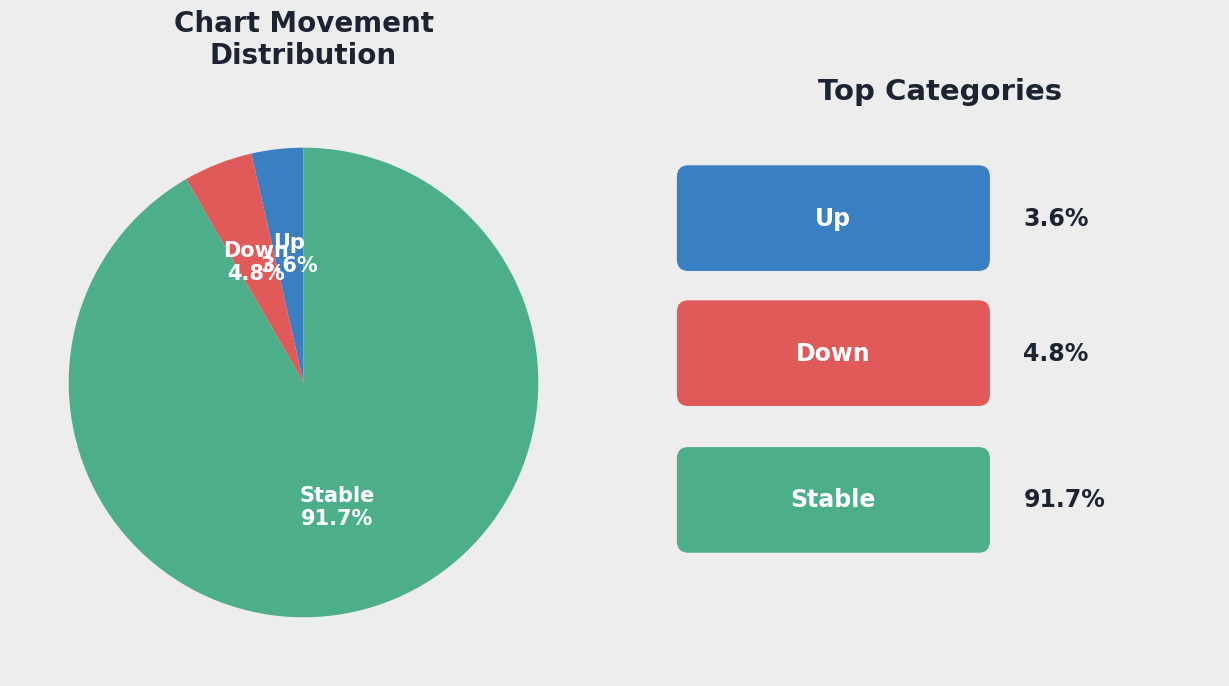

What is the ratio of the value at Down to the value at Up?

1.3